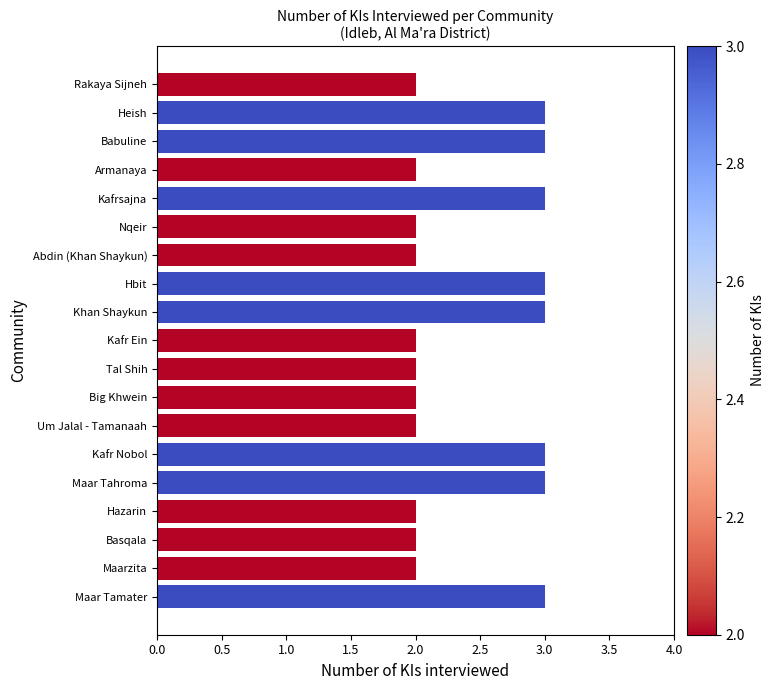

Reading top to bottom, list all the values displayed in this chart.

2	3	3	2	3	2	2	3	3	2	2	2	2	3	3	2	2	2	3